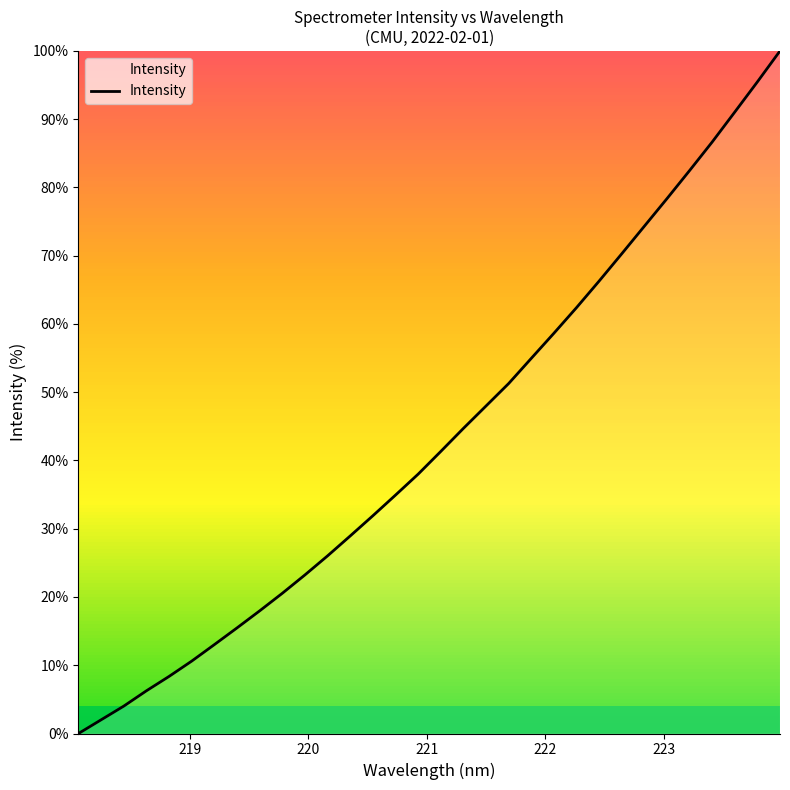

What is the difference between the maximum and minimum values?

100.0